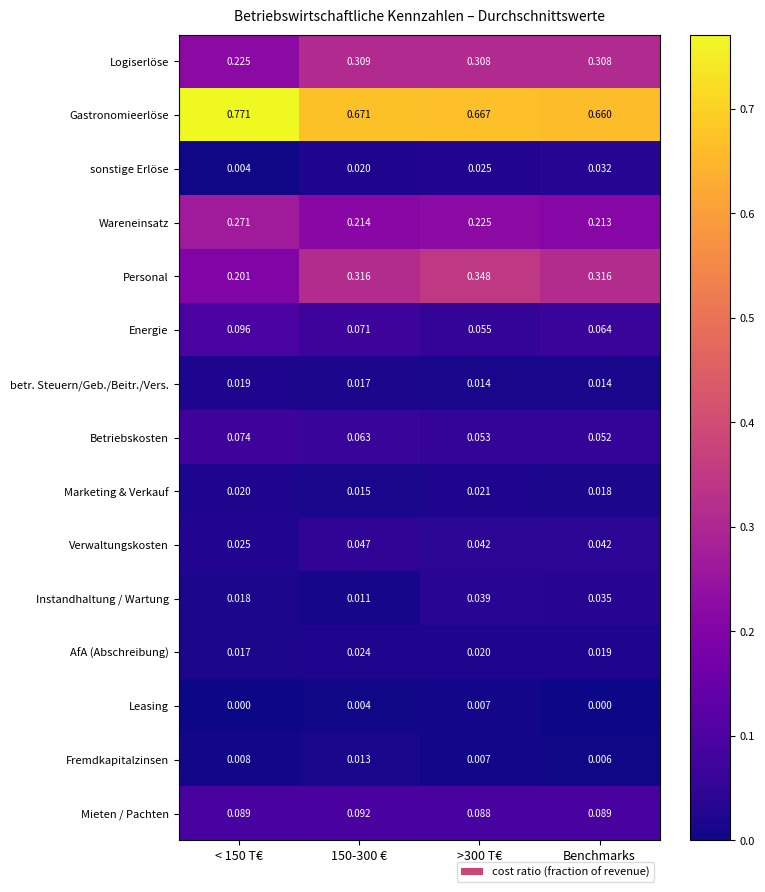

At how many categories does at least one series exceed 0?

4